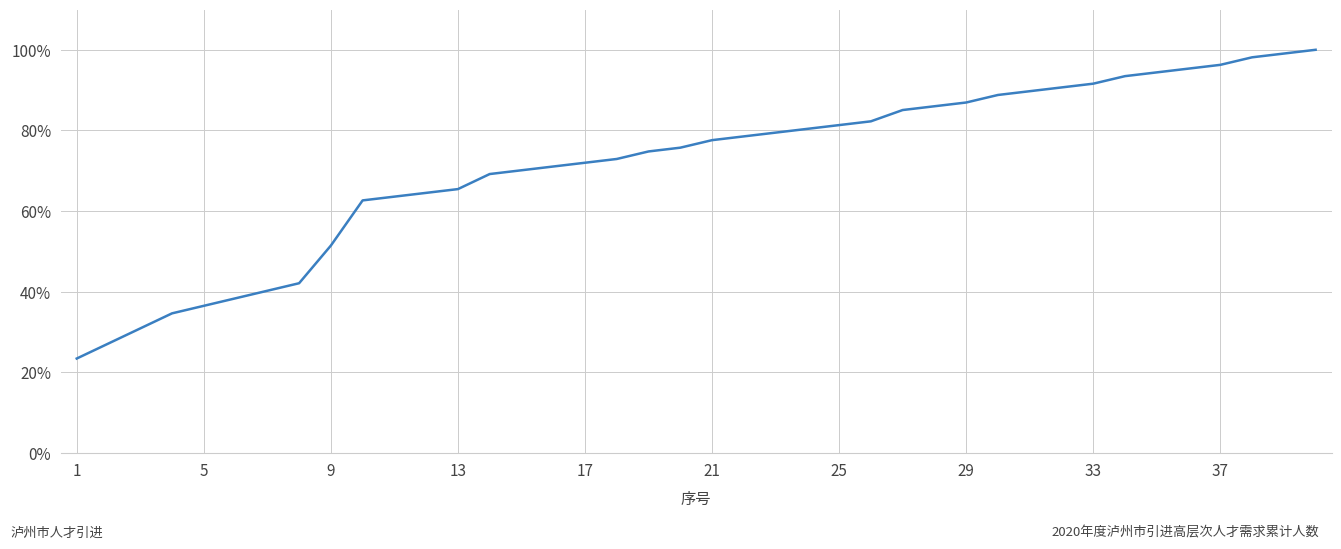

What is the maximum value shown in the chart?

1.0